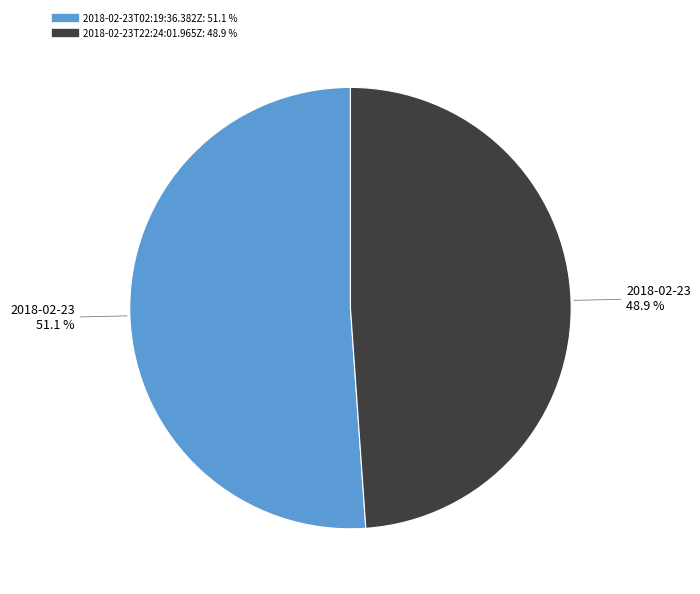

What is the majority slice?

2018-02-23T02:19:36.382Z